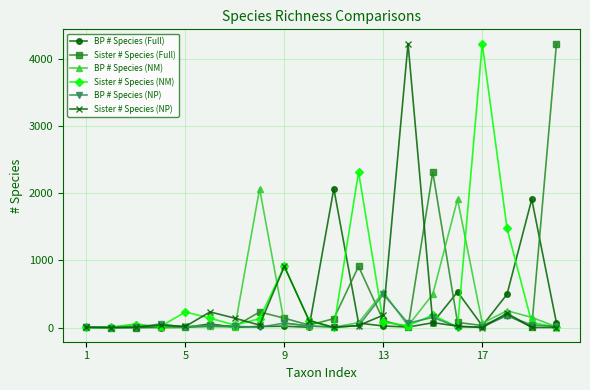

What is the average value of the BP # Species (NM) series?

290